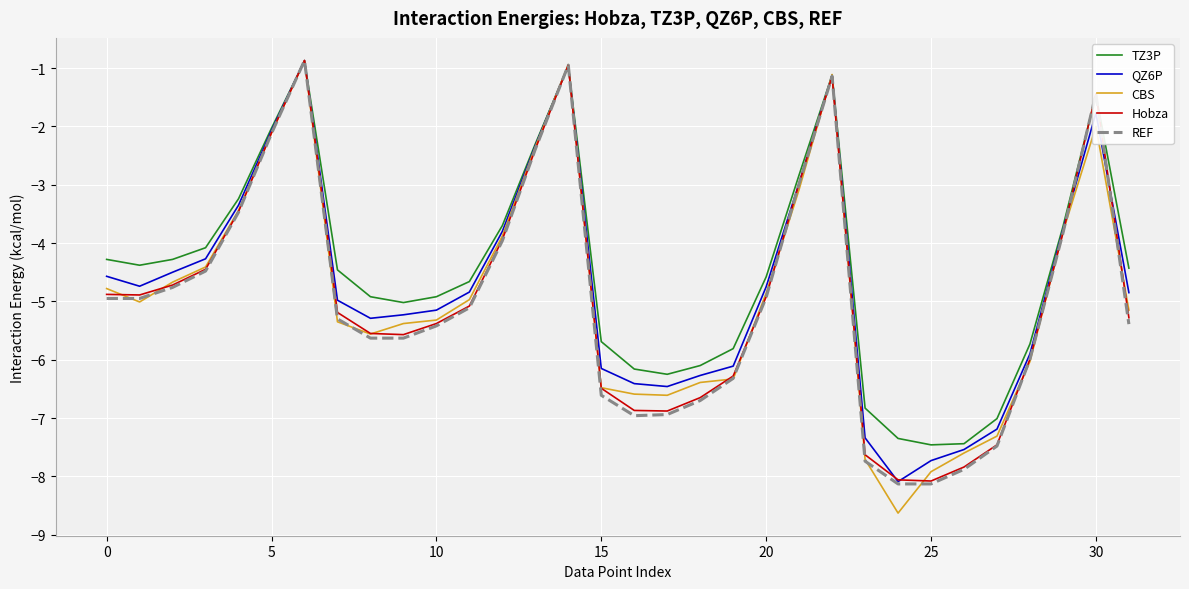

Which series has the widest spread of values?

CBS